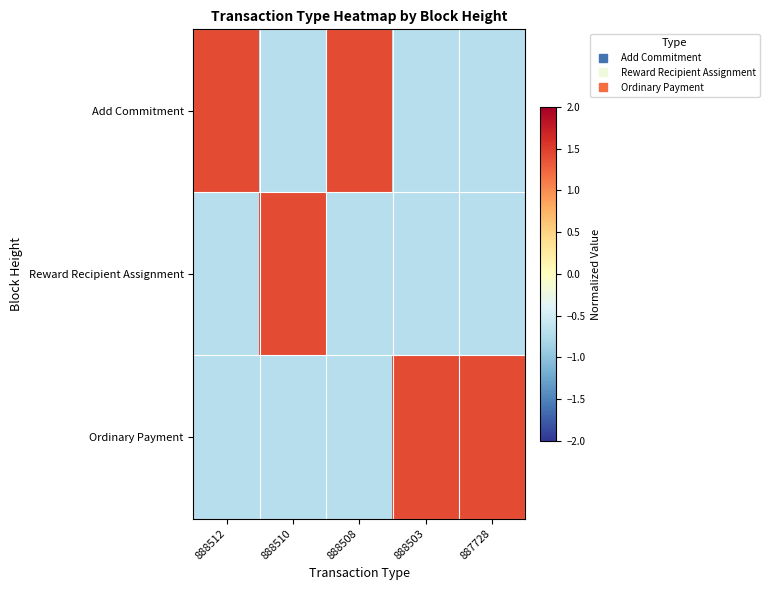

Reading left to right, transcribe all the data shown in this chart.

Add Commitment: 888512=1.4	888510=-0.7	888508=1.4	888503=-0.7	887728=-0.7
Reward Recipient Assignment: 888512=-0.7	888510=1.4	888508=-0.7	888503=-0.7	887728=-0.7
Ordinary Payment: 888512=-0.7	888510=-0.7	888508=-0.7	888503=1.4	887728=1.4